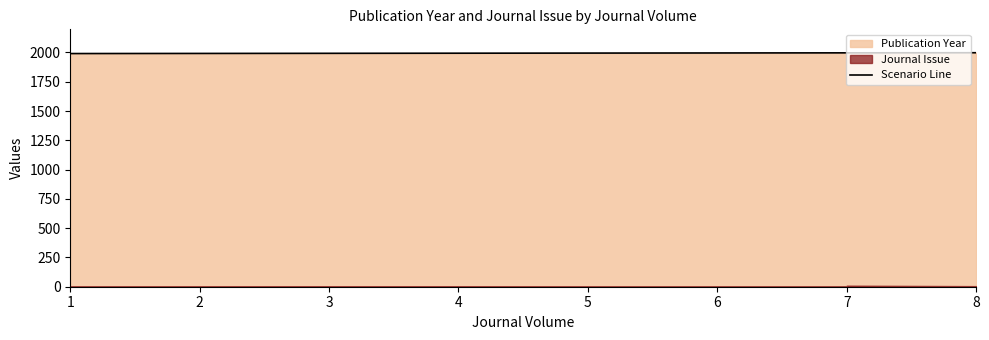

Approximately how many times larger is the value at 3 compared to 8?

1.0